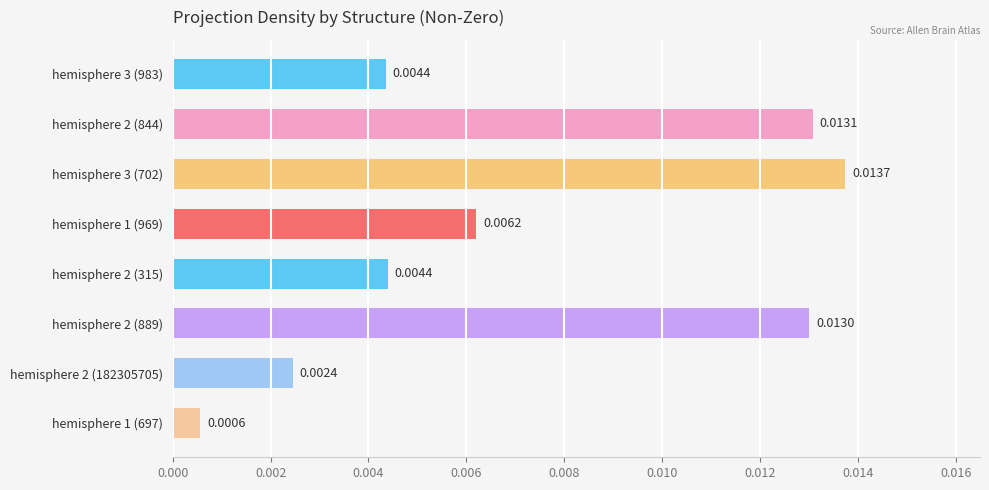

Between hemisphere 2 (315) and hemisphere 3 (702), which is larger?

hemisphere 3 (702)